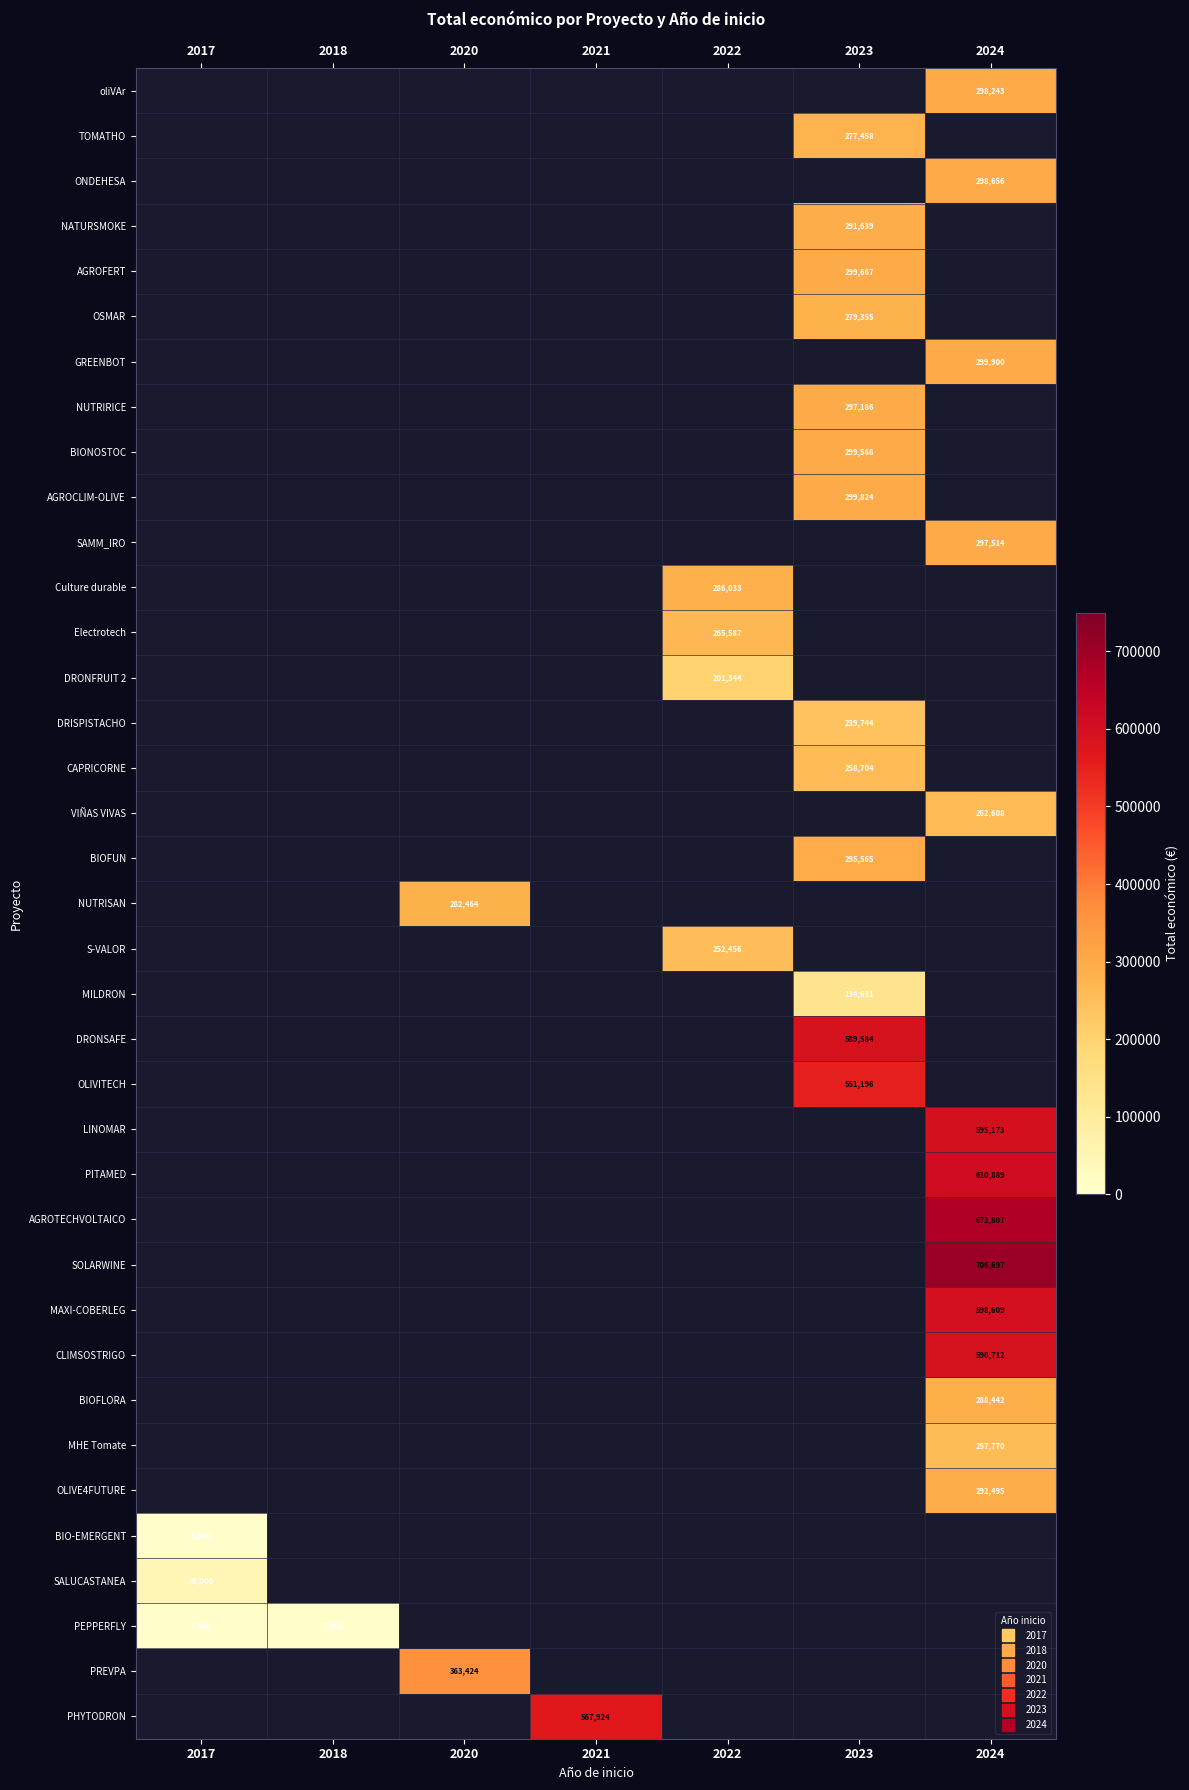

Rank the series by their maximum value, from lowest to highest.

PEPPERFLY, PREVPA, PHYTODRON, oliVAr, TOMATHO, ONDEHESA, NATURSMOKE, AGROFERT, OSMAR, GREENBOT, NUTRIRICE, BIONOSTOC, AGROCLIM-OLIVE, SAMM_IRO, Culture durable, Electrotech, DRONFRUIT 2, DRISPISTACHO, CAPRICORNE, VIÑAS VIVAS, BIOFUN, NUTRISAN, S-VALOR, MILDRON, DRONSAFE, OLIVITECH, LINOMAR, PITAMED, AGROTECHVOLTAICO, SOLARWINE, MAXI-COBERLEG, CLIMSOSTRIGO, BIOFLORA, MHE Tomate, OLIVE4FUTURE, BIO-EMERGENT, SALUCASTANEA